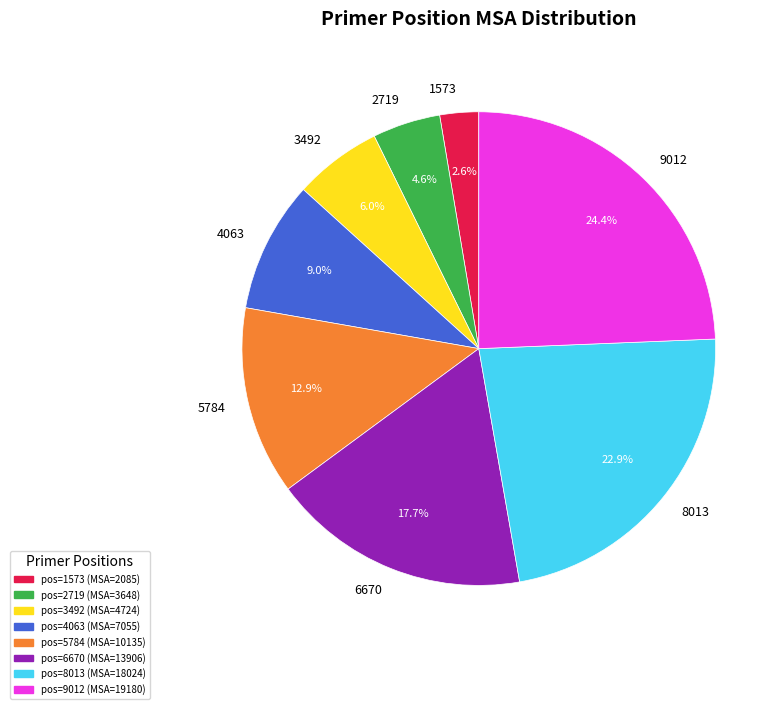

The 6670 slice represents 25% of the pie. True or false?

False